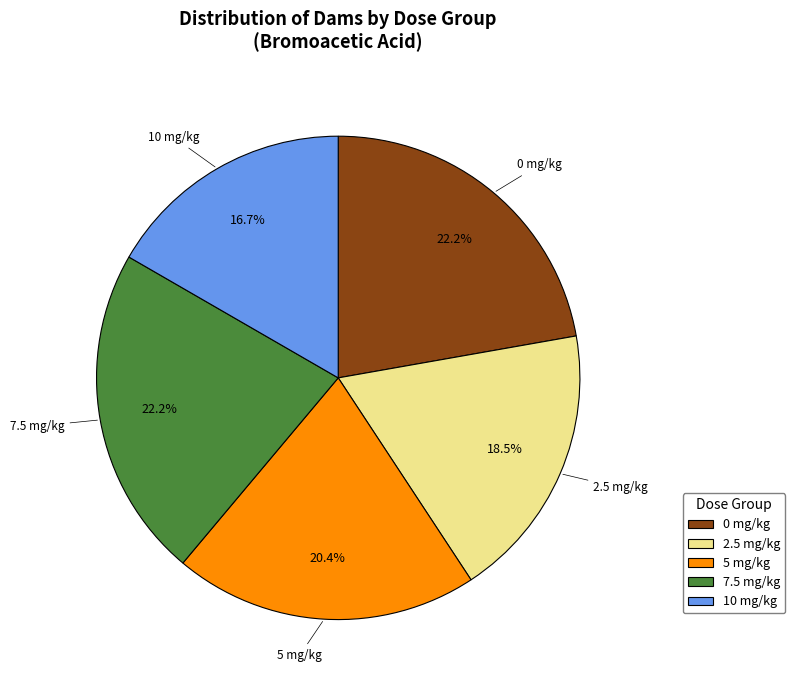

Which has a higher value, 2.5 mg/kg or 10 mg/kg?

2.5 mg/kg